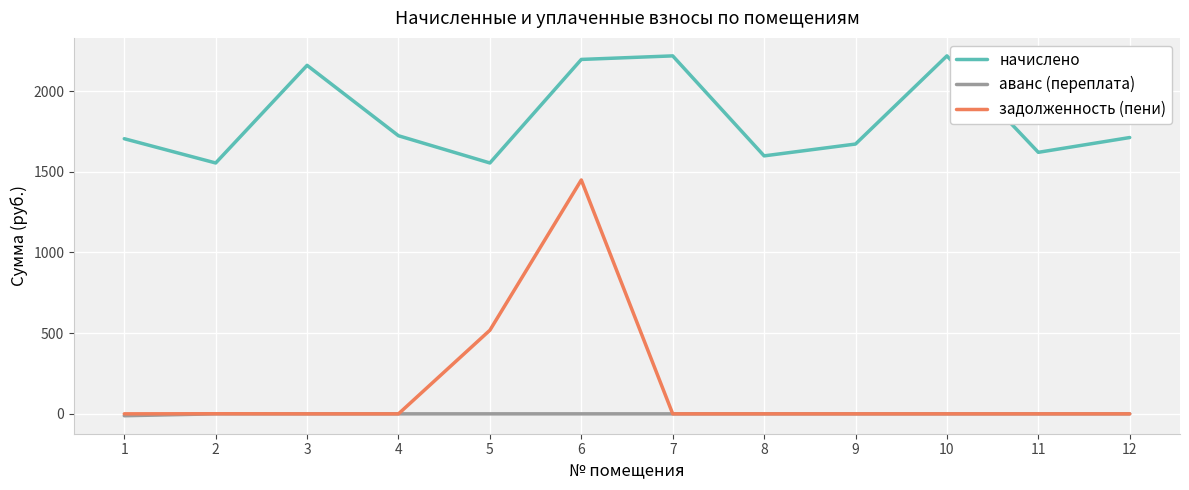

At how many categories does at least one series exceed 1114?

12